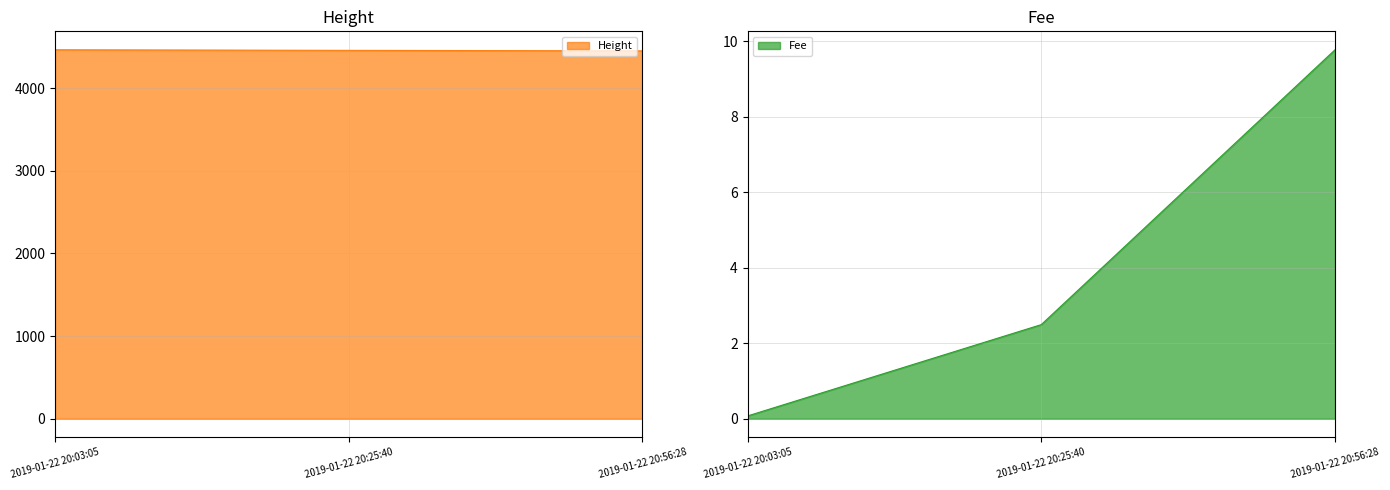

Does the chart display data point markers on the line(s)?

No